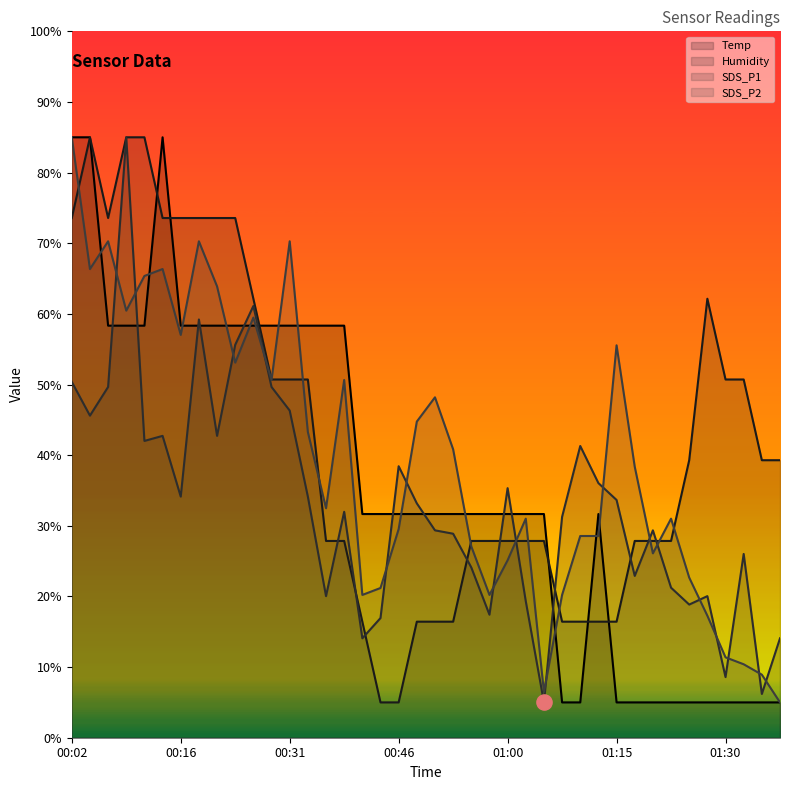

Which series contains the lowest Y value?

Temp